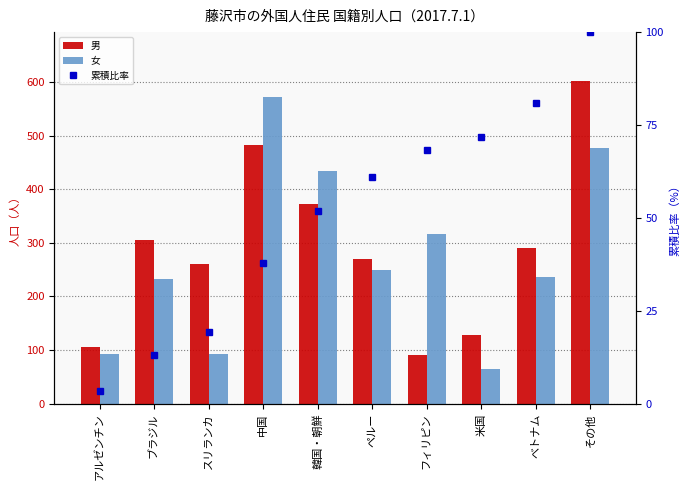

How many values in the 男 series are below 290?

5